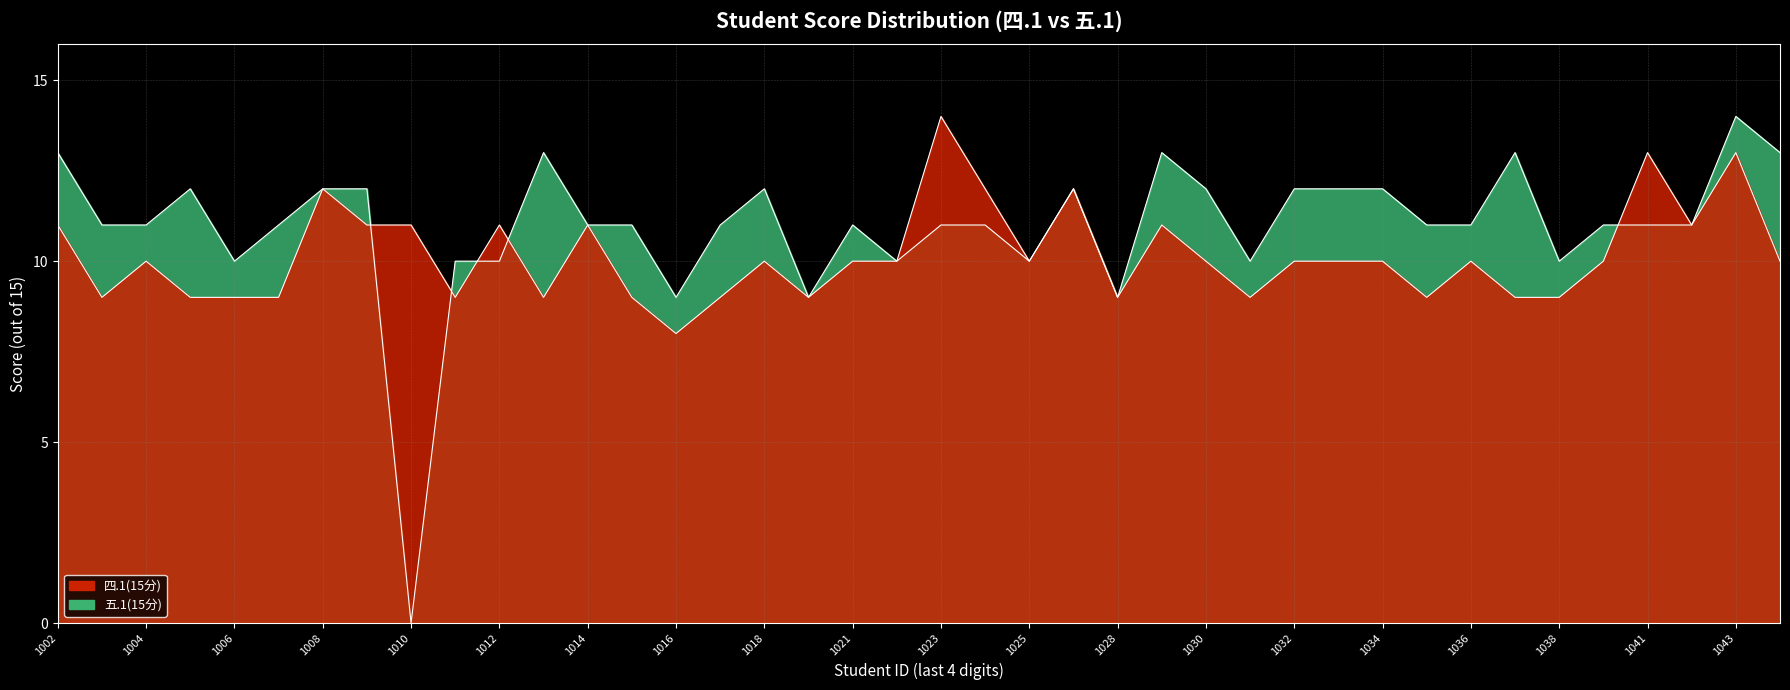

Count the number of categories in the chart.

40